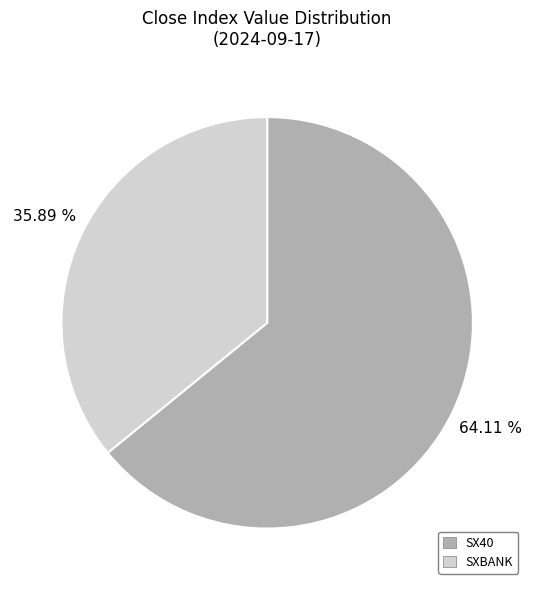

To the nearest percent, what portion does SX40 represent?

64%